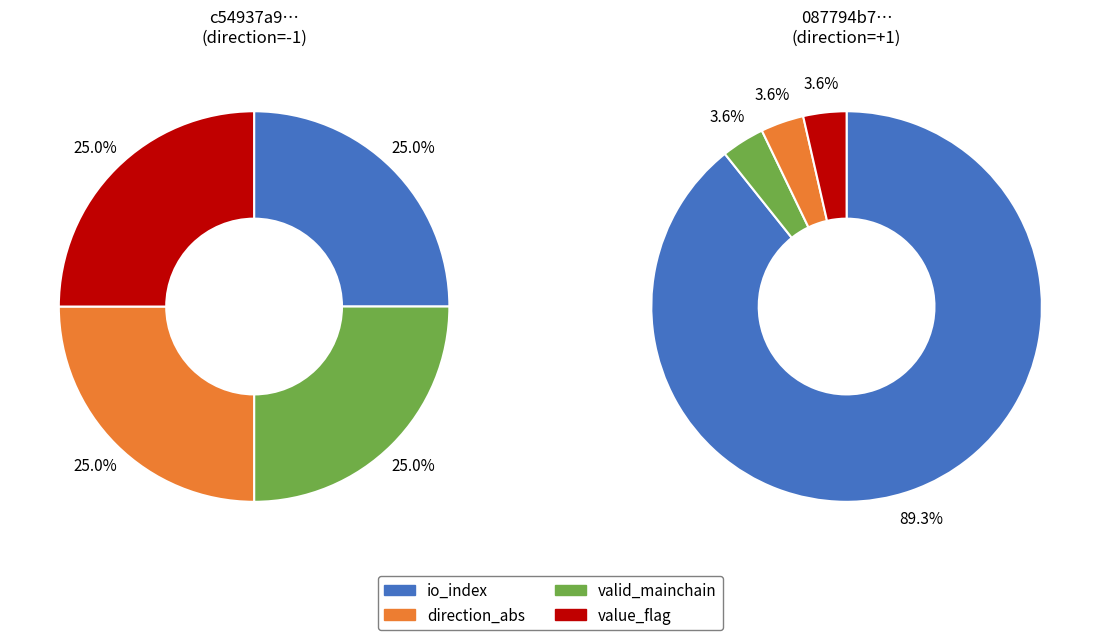

True or false: io_index=25 accounts for 99% of the total.

False